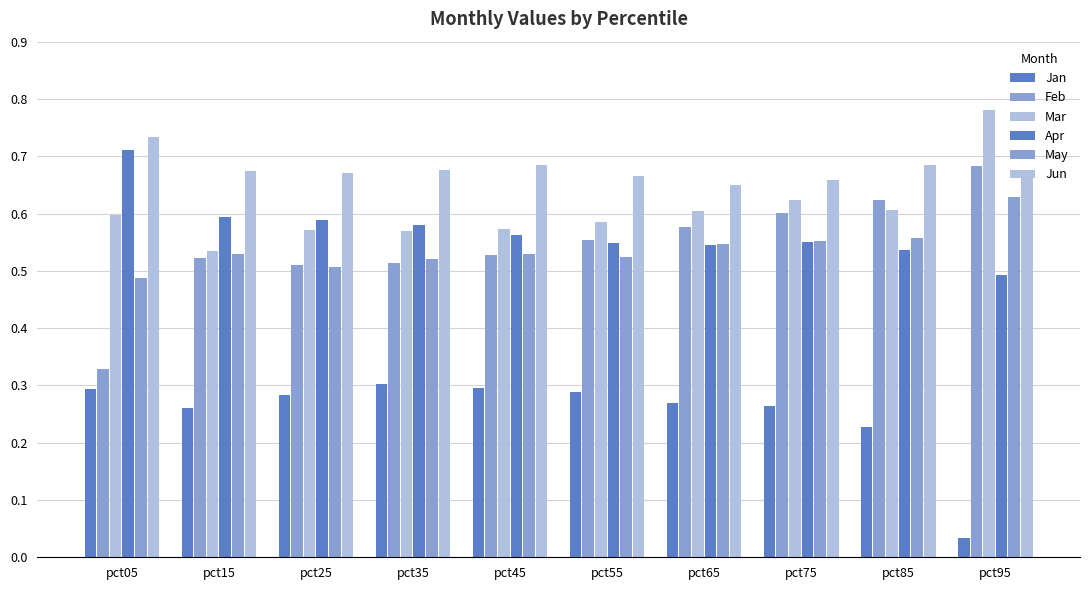

Which series has the largest total across all categories?

Jun